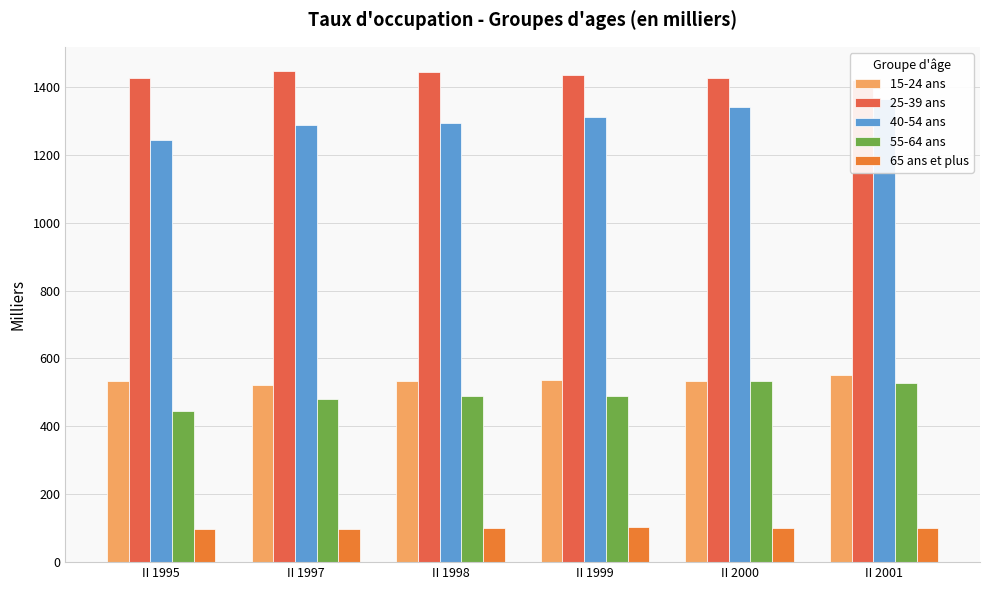

Between II 1999 and II 2001, which is larger?

II 2001